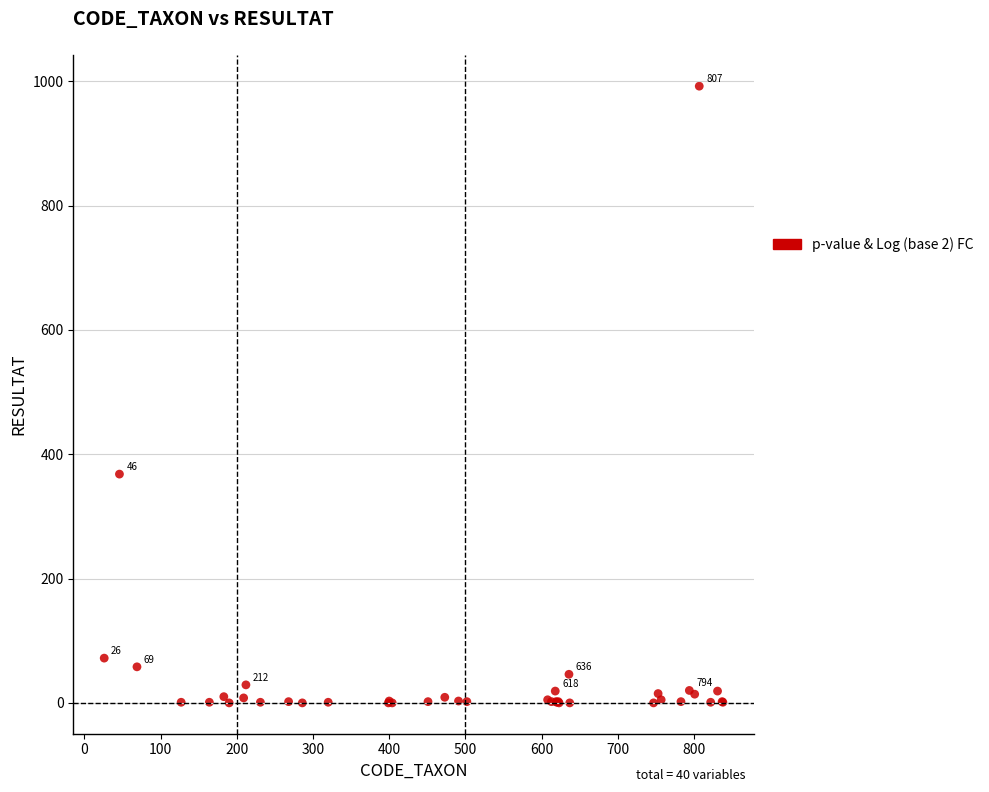

What Y value in the scatter plot is closest to 496?

368